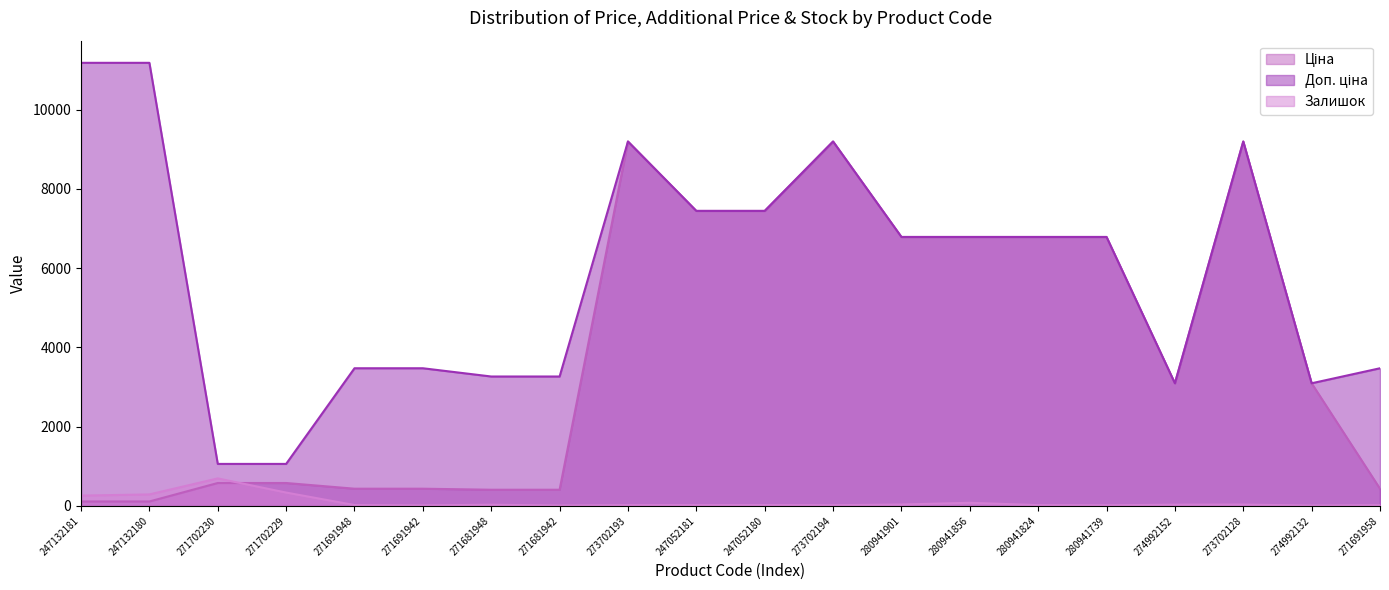

At which label is Ціна closest to 4654?

274992152